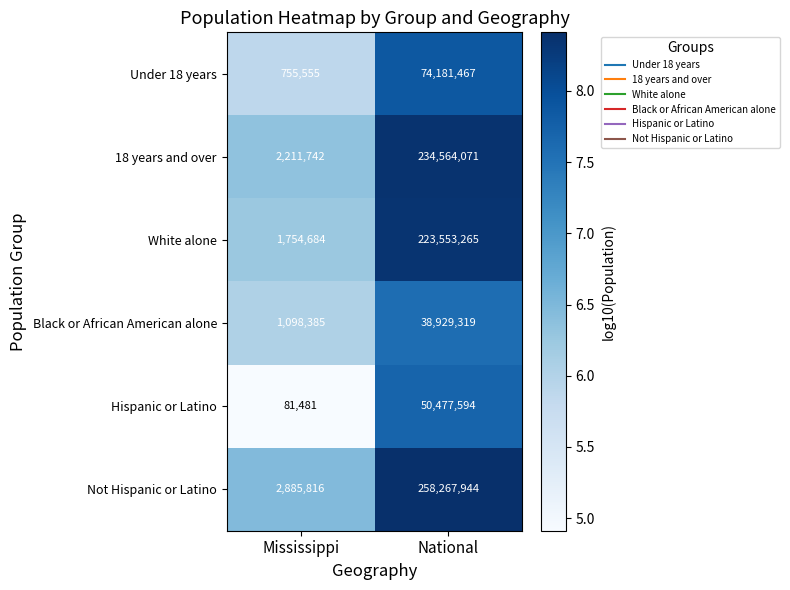

Which series has the largest total across all categories?

Not Hispanic or Latino